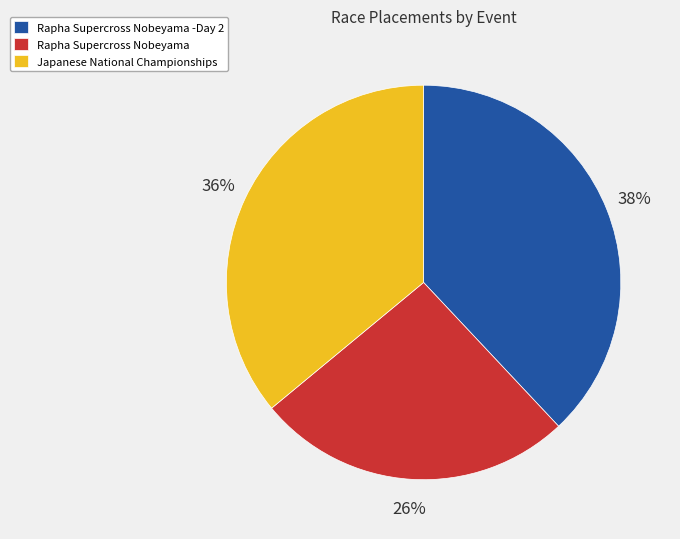

The Rapha Supercross Nobeyama -Day 2 slice represents 38% of the pie. True or false?

True